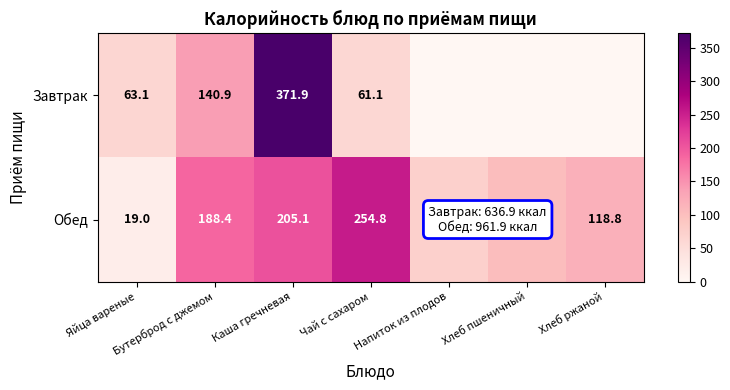

Which has a higher value, Яйца вареные or Бутерброд с джемом?

Бутерброд с джемом